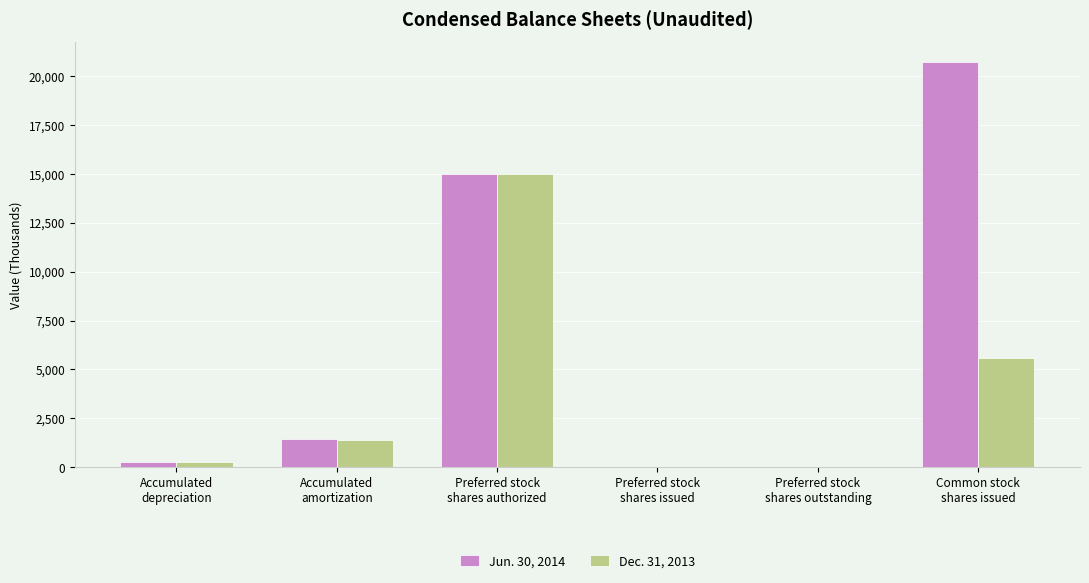

What are all the series names shown in the legend?

Jun. 30, 2014, Dec. 31, 2013